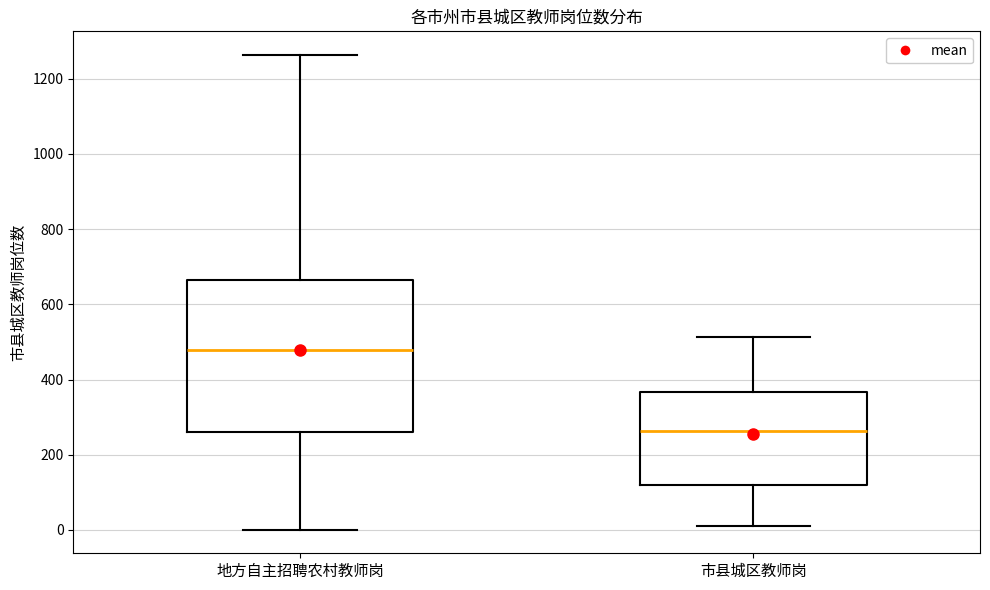

Where does the lower whisker of the box for 市县城区教师岗 end on the y-axis? The values are not printed on the chart, so give them approximately, as read against the axis.

20